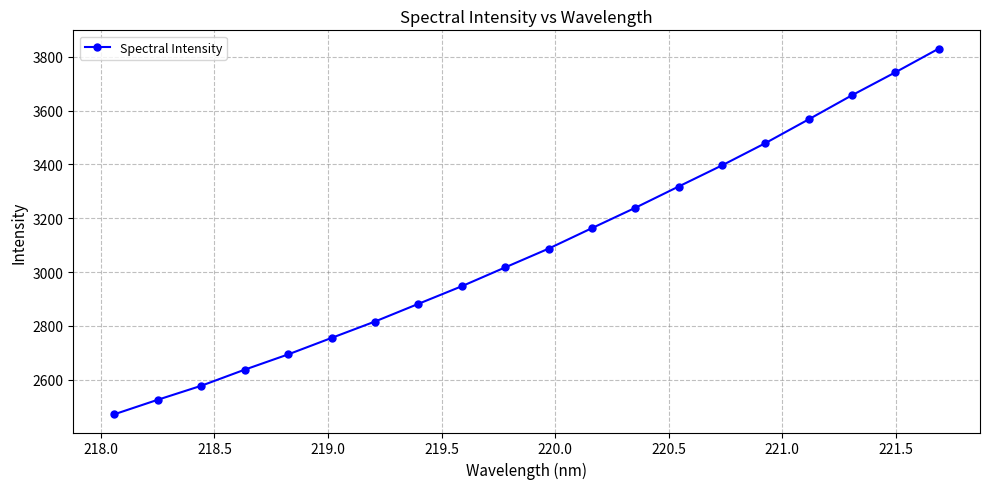

What is the value of the 12th point from the left?

3163.4